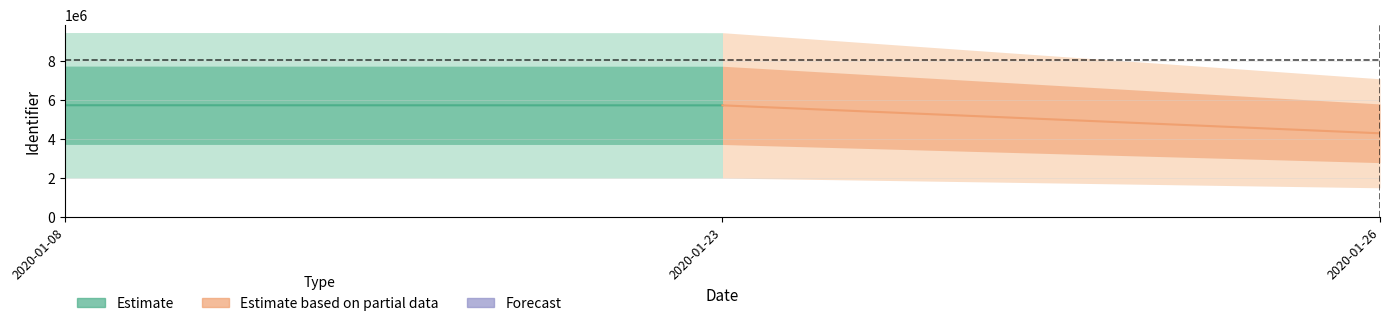

Rank the categories by Estimate value from lowest to highest.

2020-01-23, 2020-01-08